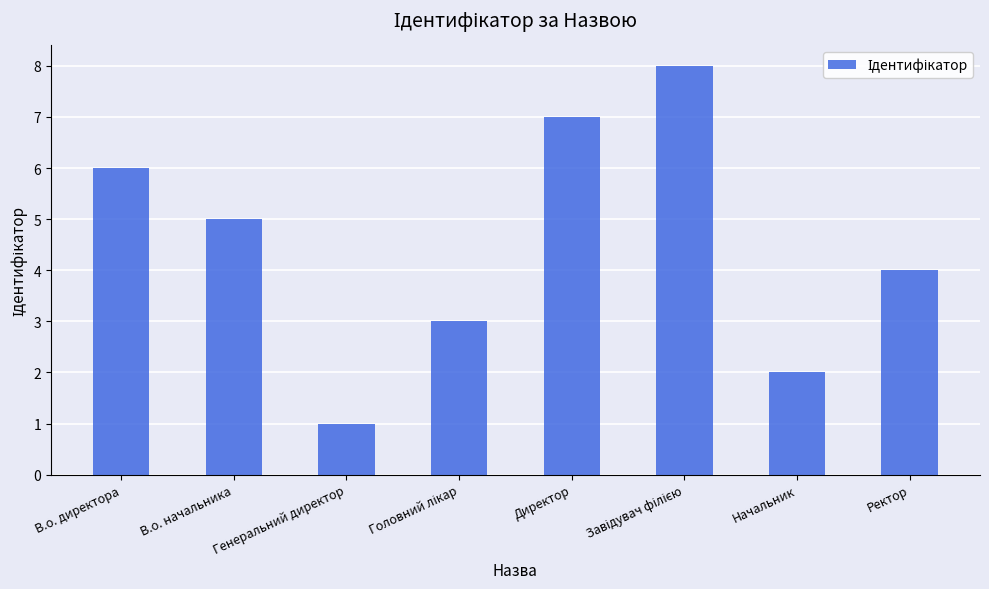

What is the greatest value displayed?

8